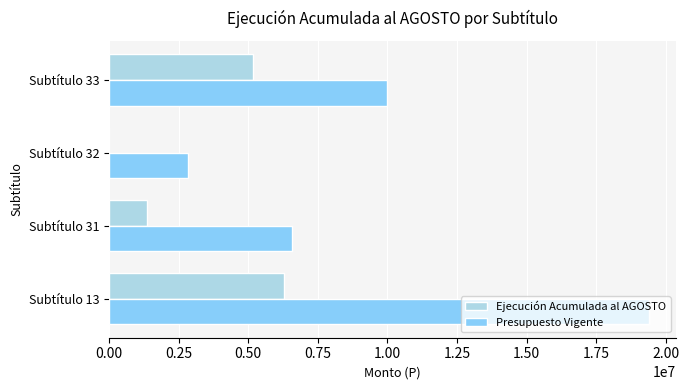

Which series has the largest total across all categories?

Presupuesto Vigente